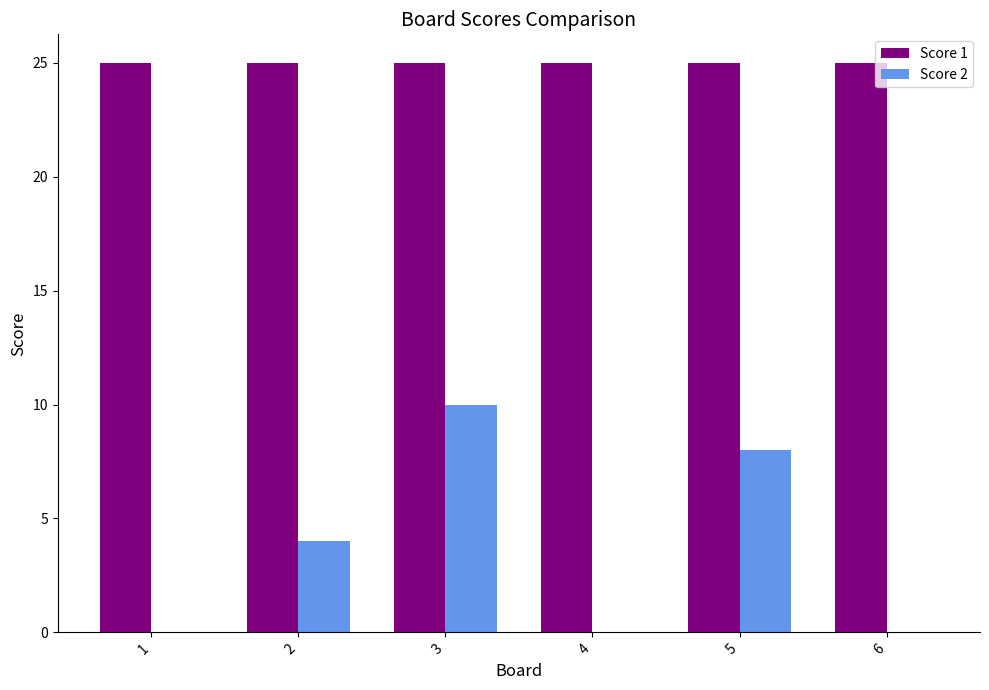

What is the sum of the Score 2 values at 1 and 5?

8